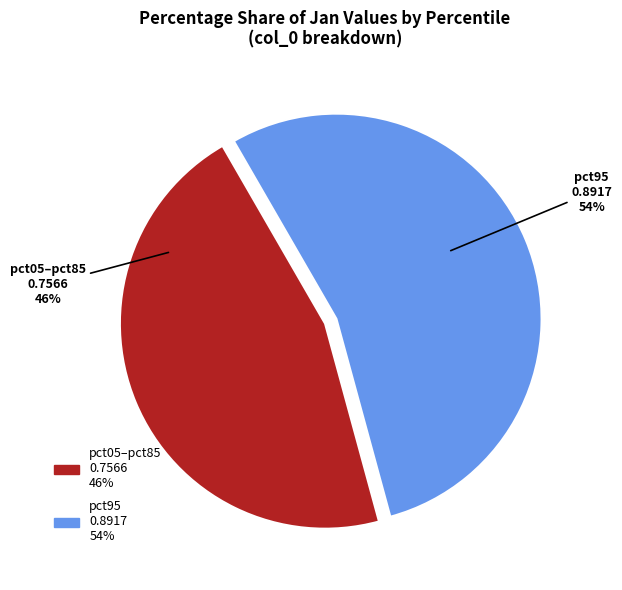

How many slices are in this pie chart?

2